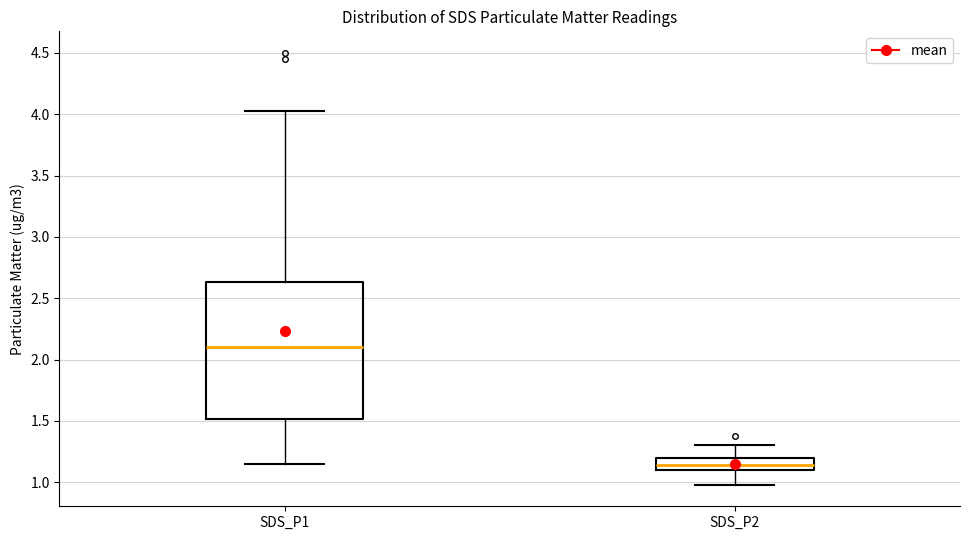

Which box is the tallest, from its lower edge to its upper edge?

SDS_P1